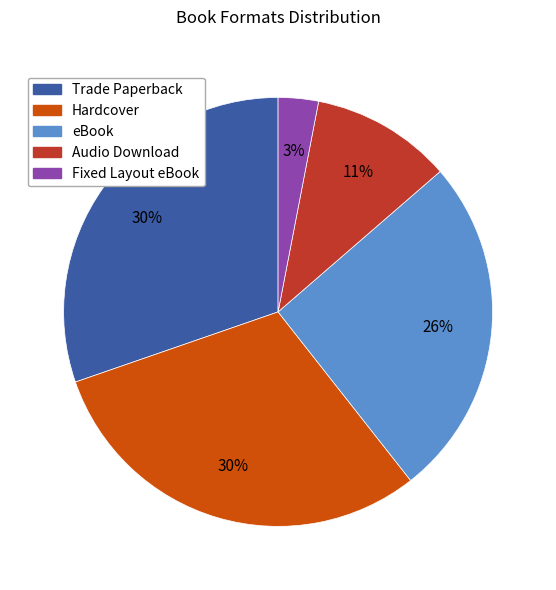

To the nearest percent, what portion does Hardcover represent?

30%